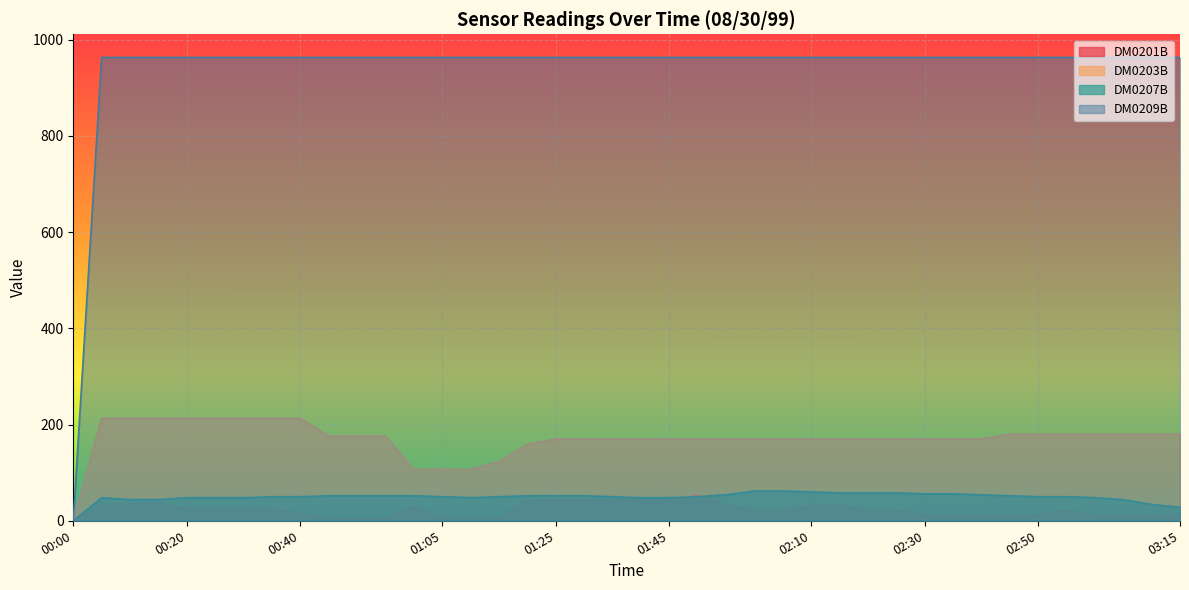

Reading left to right, transcribe all the data shown in this chart.

DM0201B: 00:00=0	00:05=35	00:10=35	00:15=37	00:20=26	00:25=26	00:30=26	00:35=26	00:40=15	00:45=5	00:50=5	00:55=5	01:00=30	01:05=6	01:10=6	01:15=6	01:20=42	01:25=43	01:30=43	01:35=43	01:40=43	01:45=43	01:50=53	01:55=33	02:00=22	02:05=22	02:10=32	02:15=32	02:20=22	02:25=22	02:30=11	02:35=11	02:40=11	02:45=11	02:50=11	02:55=22	03:00=11	03:05=11	03:10=11	03:15=11
DM0203B: 00:00=0	00:05=213	00:10=213	00:15=213	00:20=213	00:25=213	00:30=213	00:35=213	00:40=213	00:45=176	00:50=176	00:55=176	01:00=107	01:05=107	01:10=107	01:15=123	01:20=159	01:25=170	01:30=170	01:35=170	01:40=170	01:45=170	01:50=170	01:55=170	02:00=170	02:05=170	02:10=170	02:15=170	02:20=170	02:25=170	02:30=170	02:35=170	02:40=170	02:45=180	02:50=180	02:55=180	03:00=180	03:05=180	03:10=180	03:15=180
DM0207B: 00:00=0	00:05=48	00:10=44	00:15=44	00:20=48	00:25=48	00:30=48	00:35=50	00:40=50	00:45=52	00:50=52	00:55=52	01:00=52	01:05=50	01:10=48	01:15=50	01:20=52	01:25=52	01:30=52	01:35=50	01:40=48	01:45=48	01:50=50	01:55=54	02:00=62	02:05=62	02:10=60	02:15=58	02:20=58	02:25=58	02:30=56	02:35=56	02:40=54	02:45=52	02:50=50	02:55=50	03:00=48	03:05=44	03:10=34	03:15=28
DM0209B: 00:00=0	00:05=963	00:10=963	00:15=963	00:20=963	00:25=963	00:30=963	00:35=963	00:40=963	00:45=963	00:50=963	00:55=963	01:00=963	01:05=963	01:10=963	01:15=963	01:20=963	01:25=963	01:30=963	01:35=963	01:40=963	01:45=963	01:50=963	01:55=963	02:00=963	02:05=963	02:10=963	02:15=963	02:20=963	02:25=963	02:30=963	02:35=963	02:40=963	02:45=963	02:50=963	02:55=963	03:00=963	03:05=963	03:10=963	03:15=963